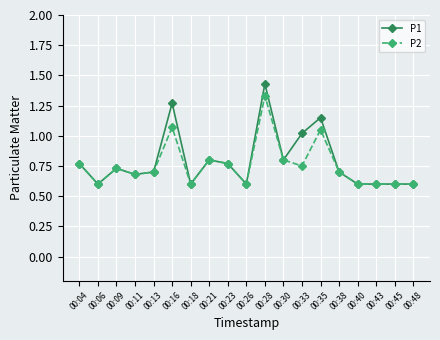

Which label corresponds to the largest value in the chart?

00:28